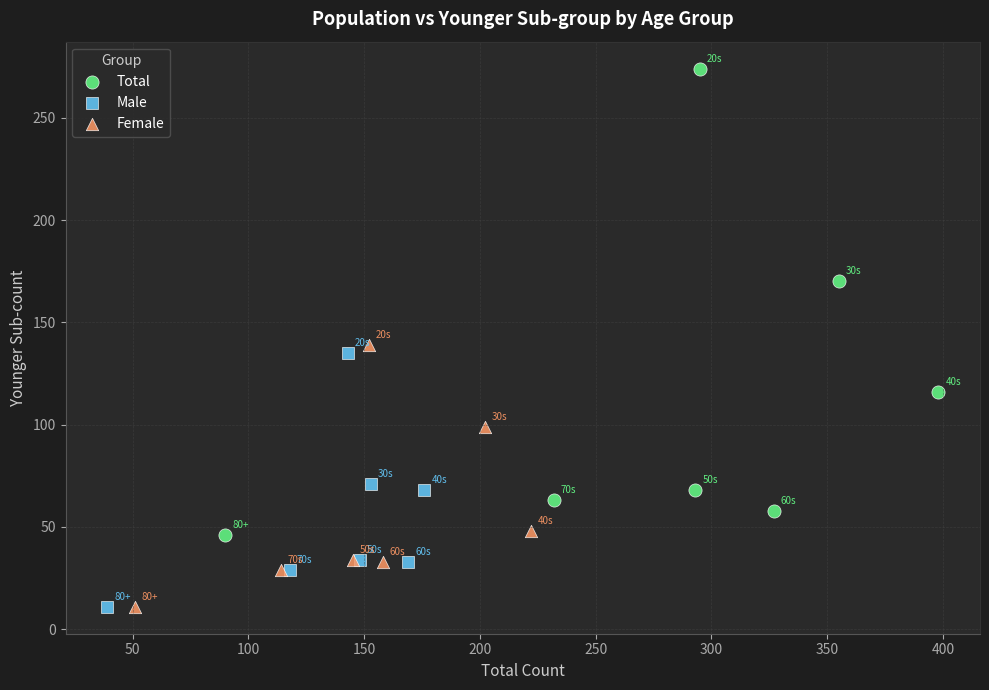

What are all the series names shown in the legend?

Total, Male, Female